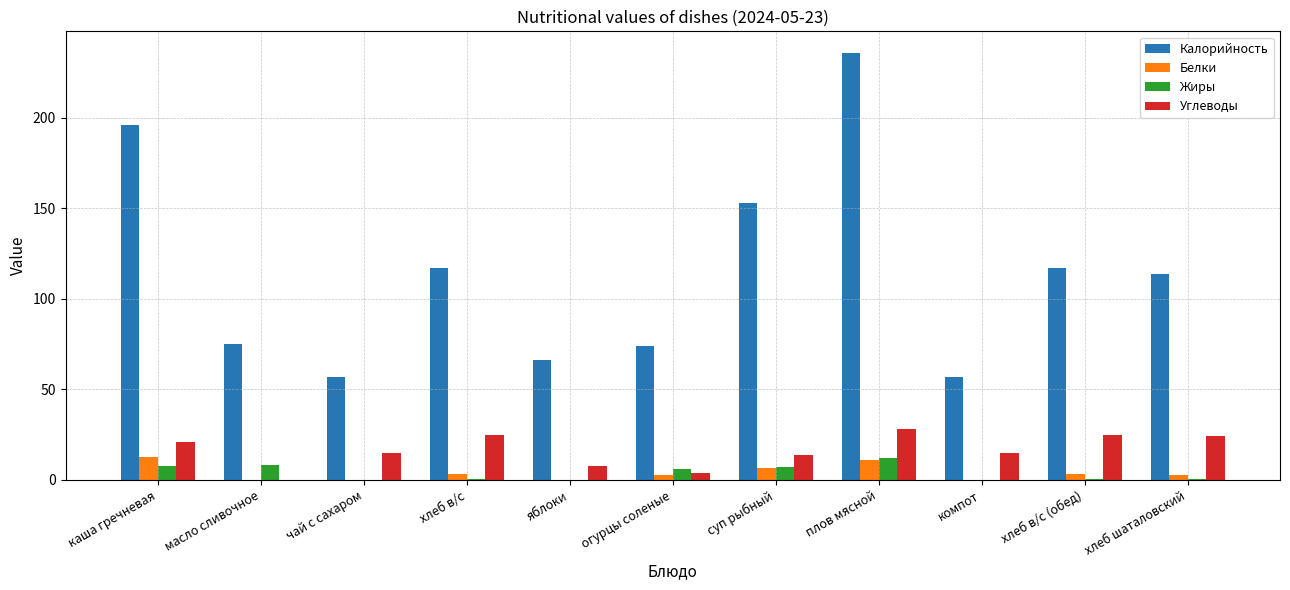

What is the sum of all Жиры values?

42.7